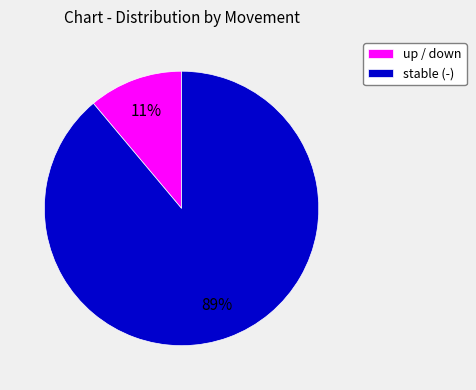

To the nearest percent, what percentage of the pie is up / down?

11%